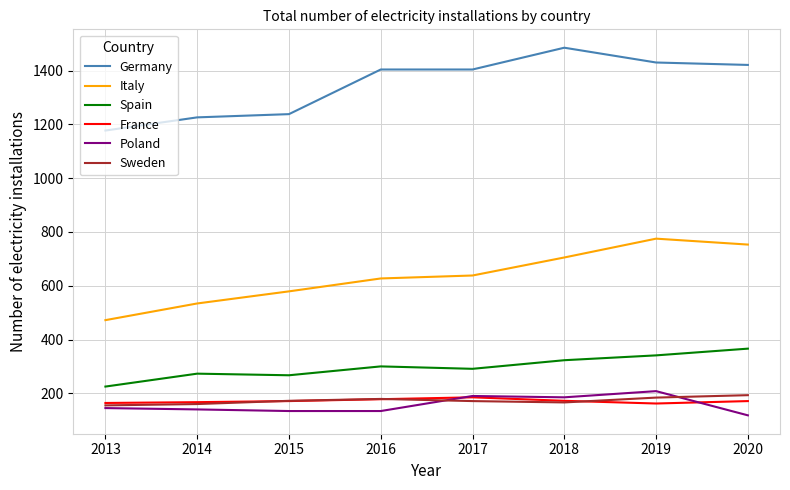

At which label does Spain reach its minimum?

2013